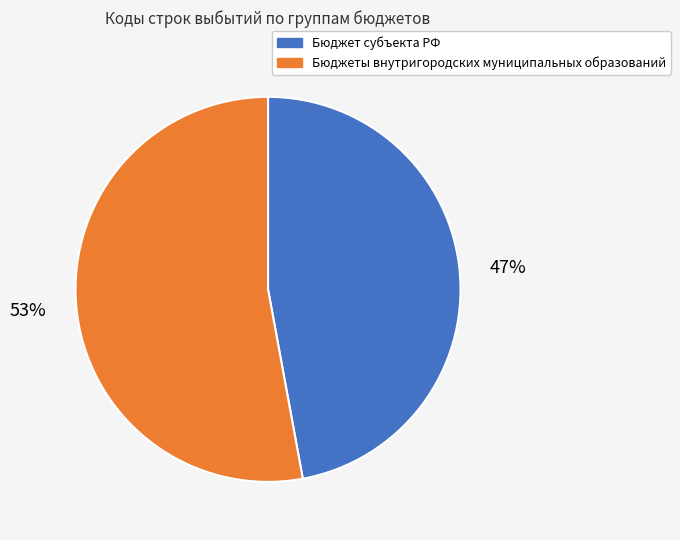

How many segments does this pie chart have?

2